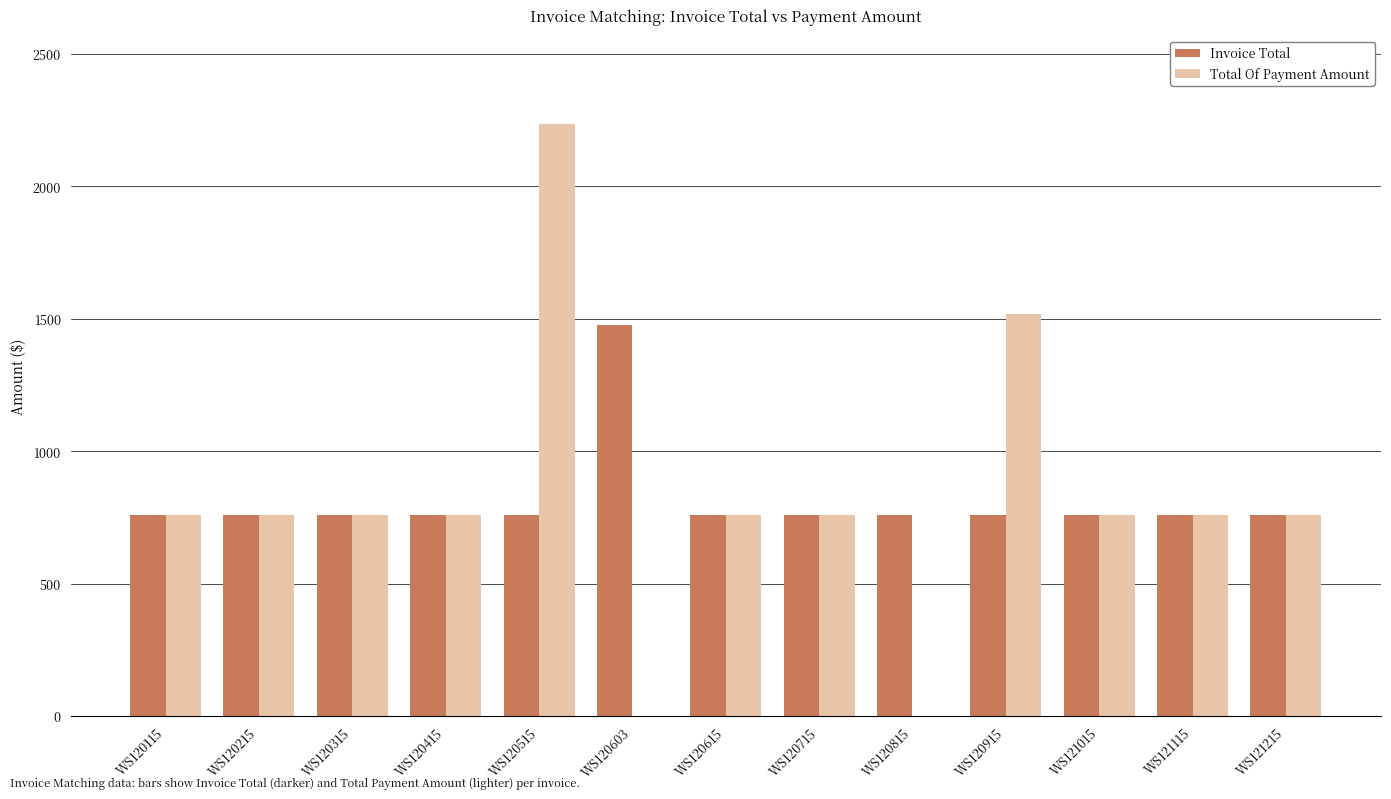

Count the number of data series in this chart.

2